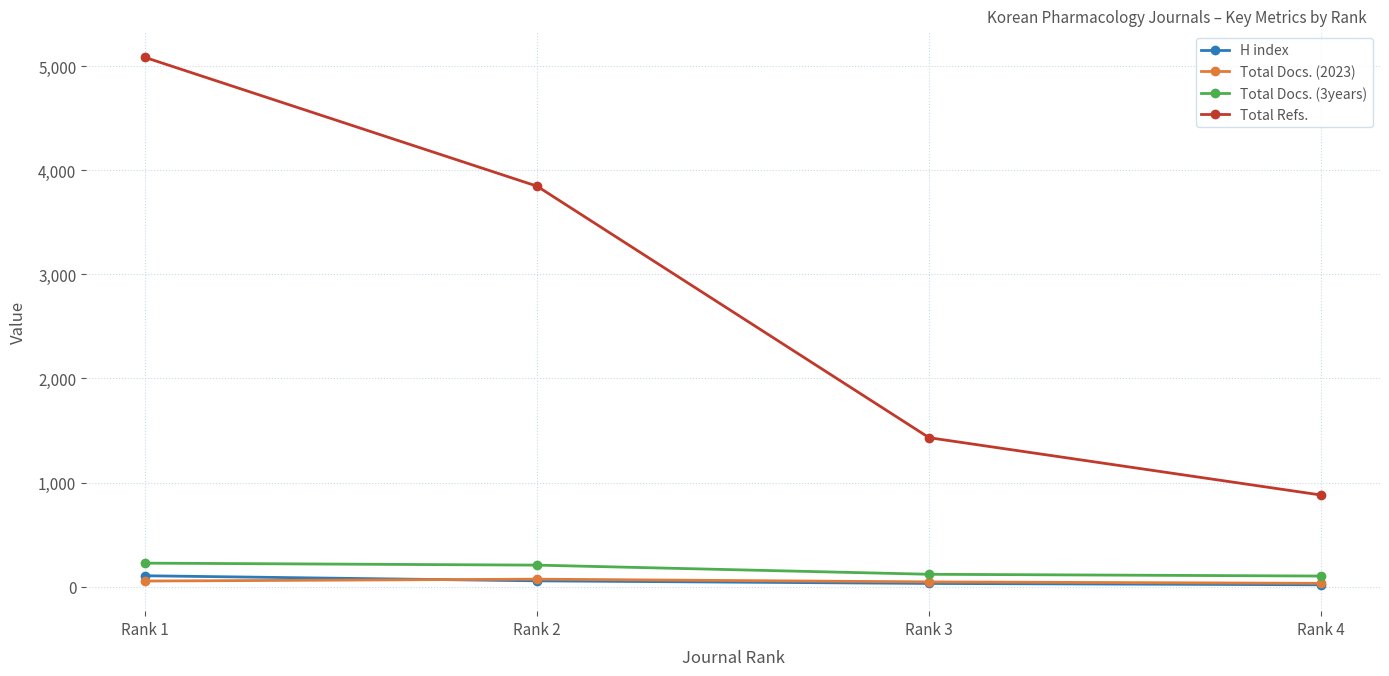

At which label does Total Docs. (3years) first exceed 207?

Rank 1